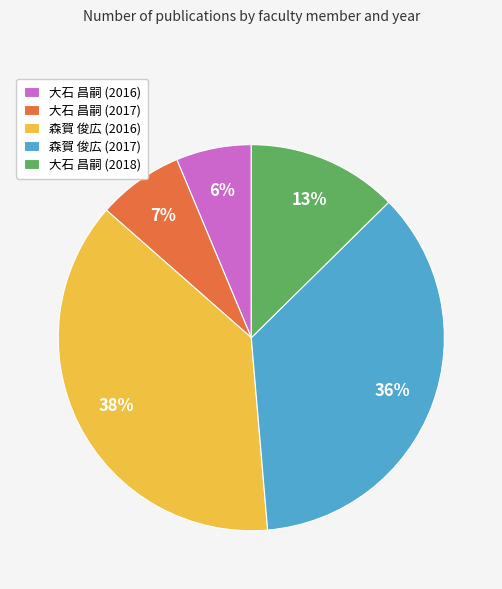

Is there a majority slice in this chart?

No